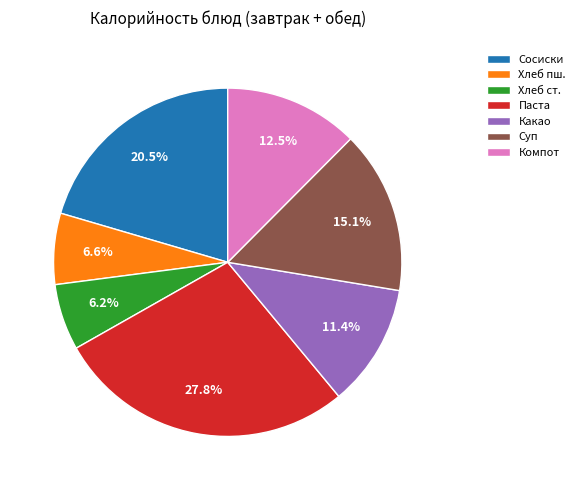

Is there any slice that represents more than half of the pie?

No